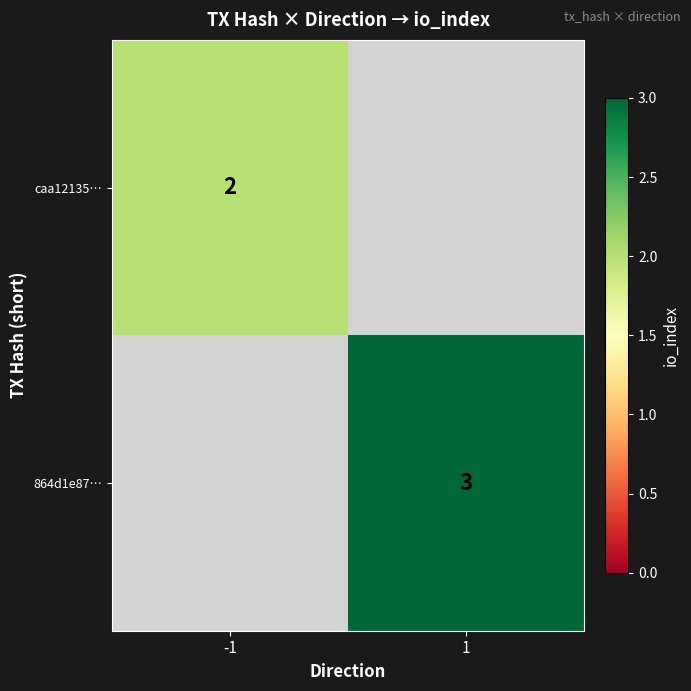

Is it true that caa12135… equals 3 at -1?

False